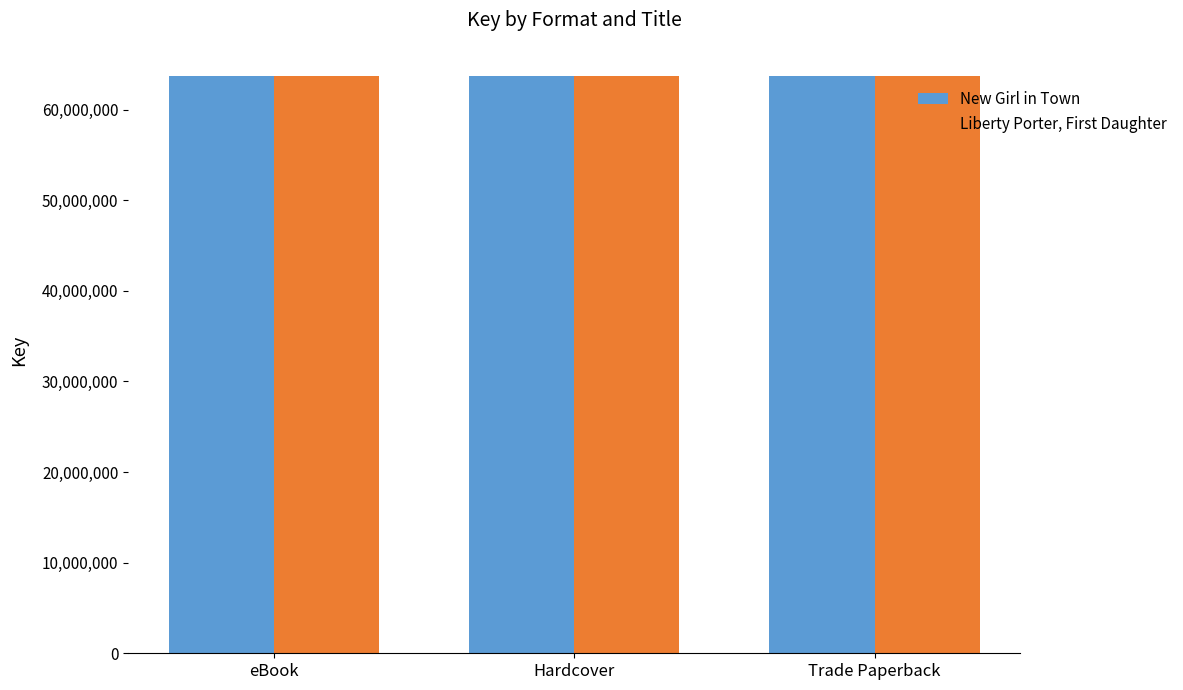

What is the label of the 2nd bar from the left?

Hardcover